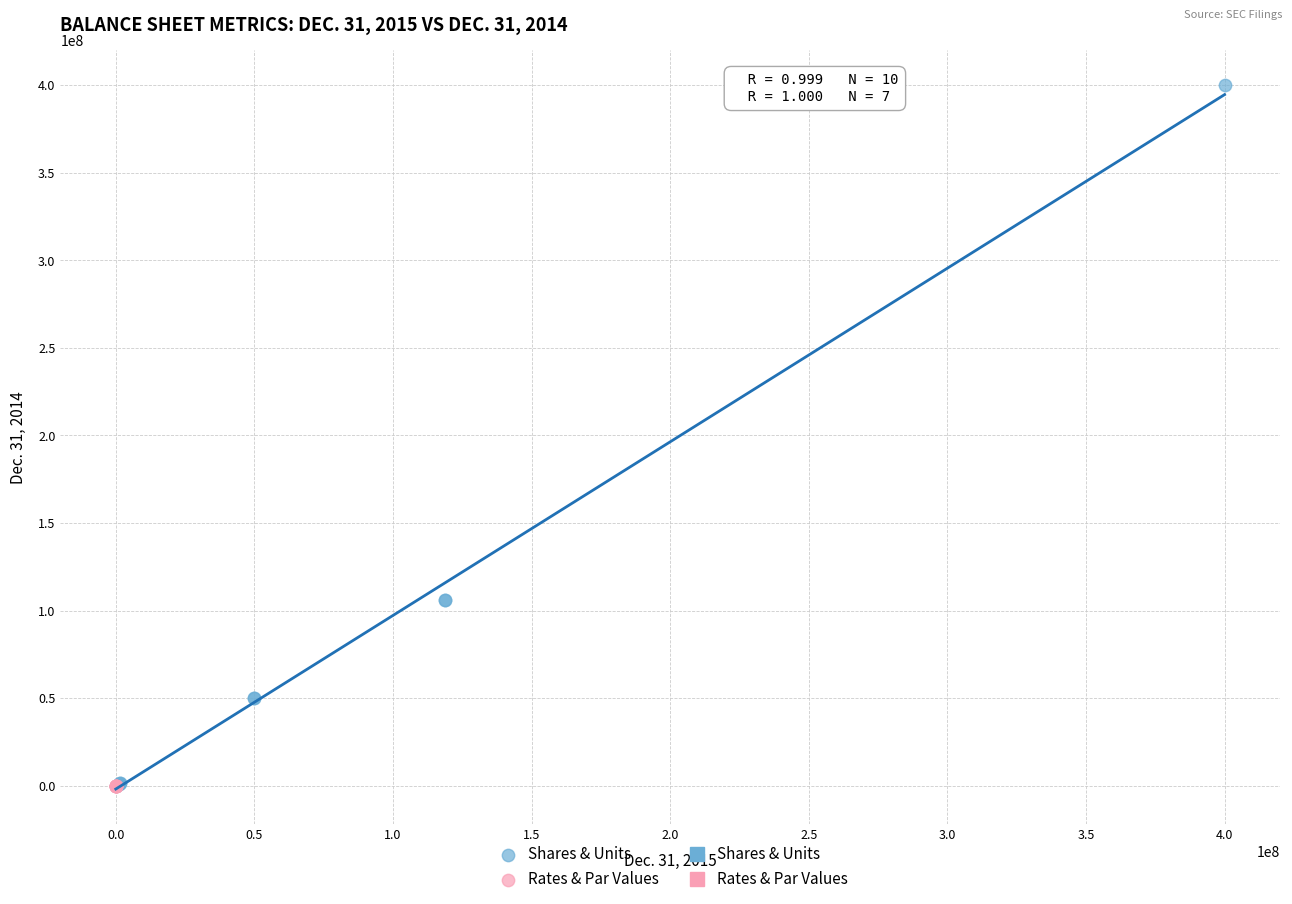

Which series has the widest spread of Y values?

Shares & Units